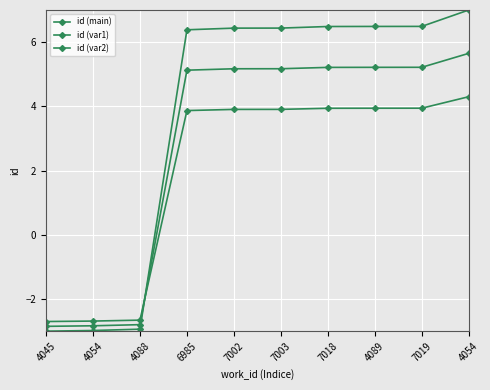

How many lines are shown in the chart?

3